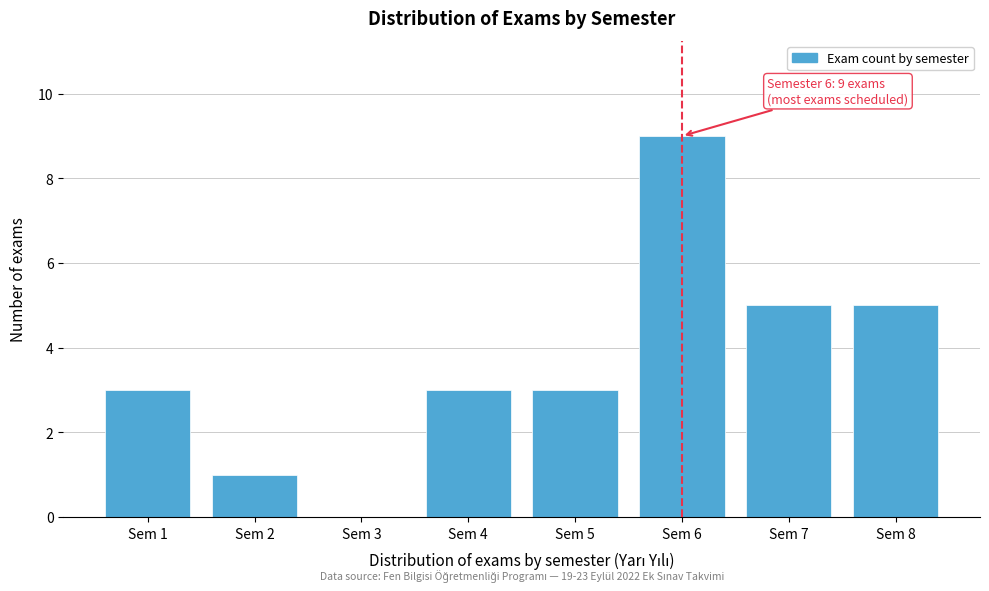

Reading left to right, what are all the values shown in this chart?

Sem 1=3	Sem 2=1	Sem 3=0	Sem 4=3	Sem 5=3	Sem 6=9	Sem 7=5	Sem 8=5